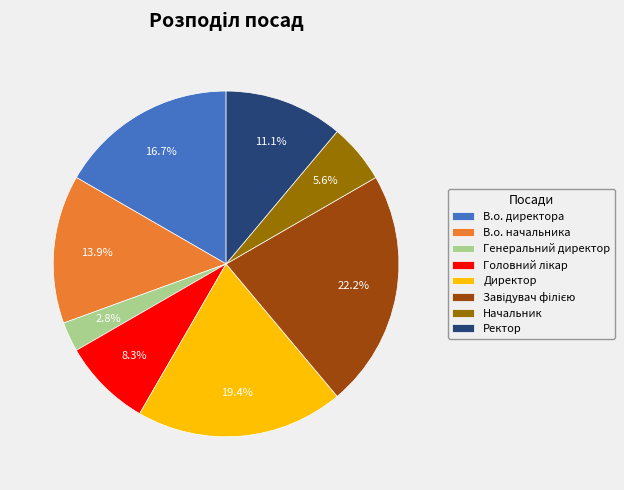

What percentage do Генеральний директор and Ректор together represent?

13.9%